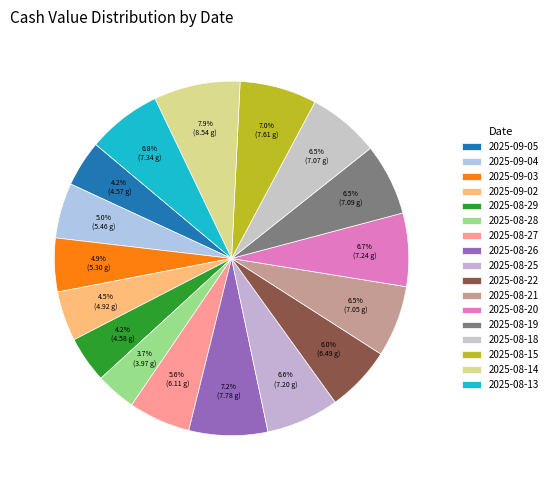

What percentage is the 2025-08-14 slice, to the nearest percent?

8%